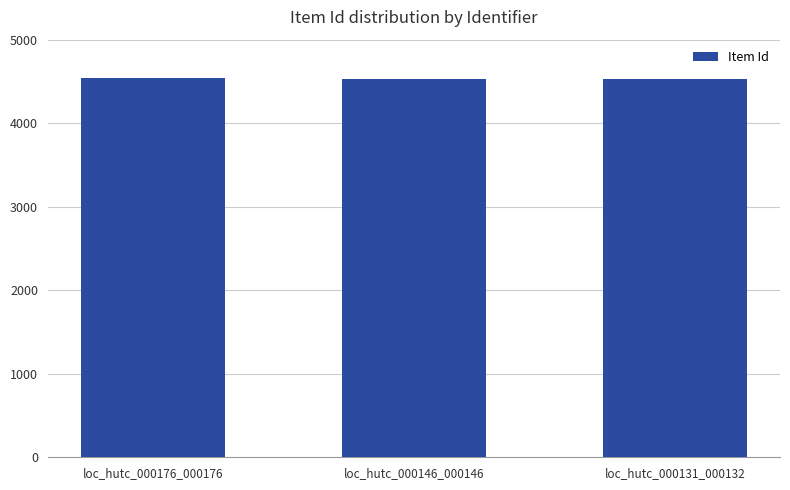

Count the number of categories in the chart.

3